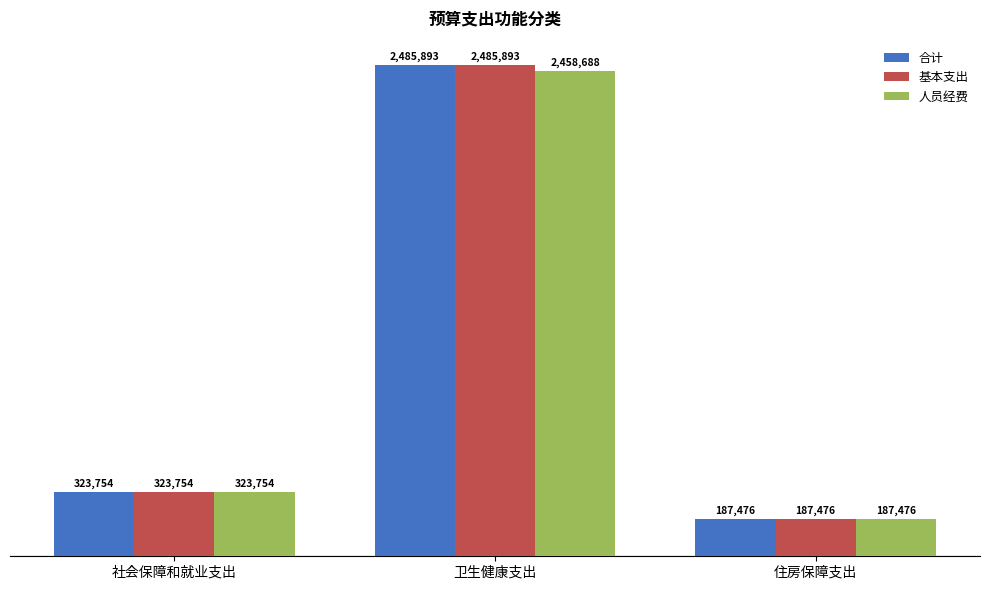

What is the label of the 3rd bar from the left?

住房保障支出